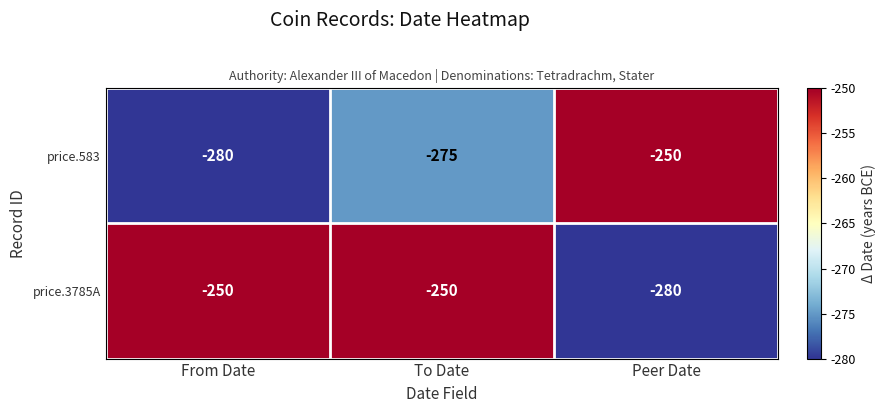

What is the sum of all price.3785A values?

-780